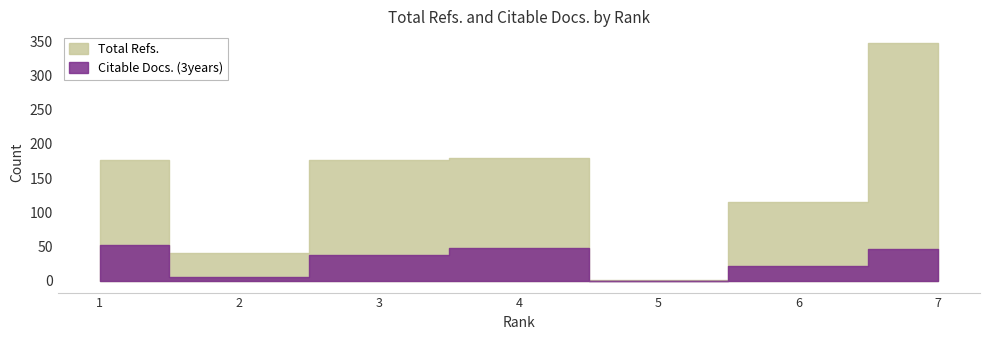

What is the sum of all Citable Docs. (3years) values?

212